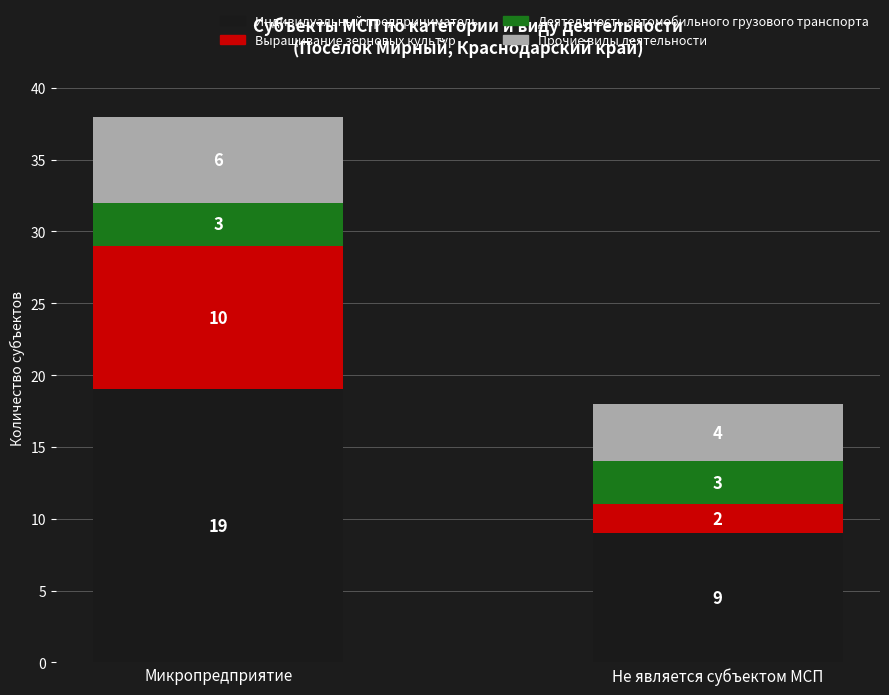

What is the highest value of the Индивидуальный предприниматель series?

19